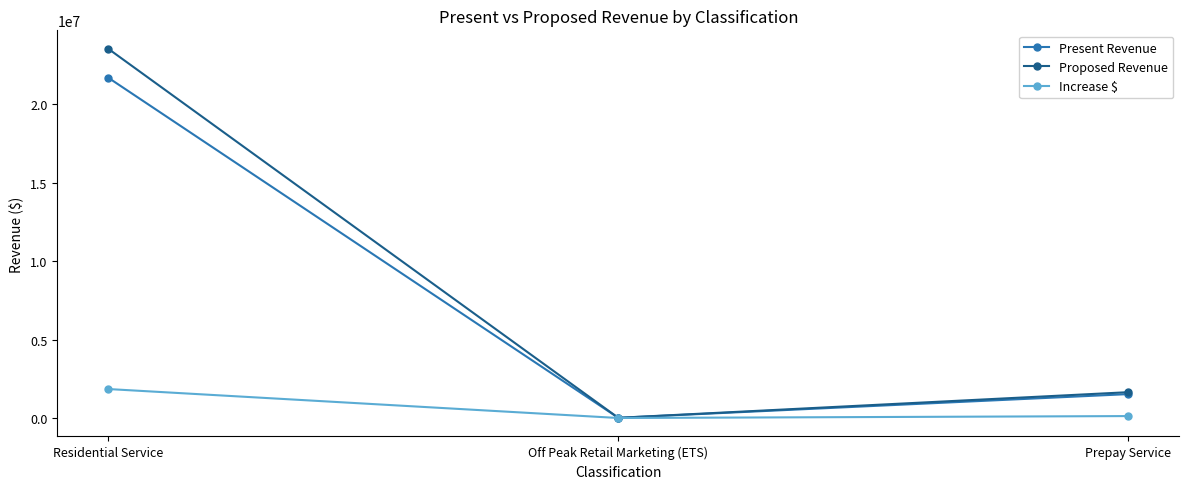

What is the greatest value displayed?

23545796.9